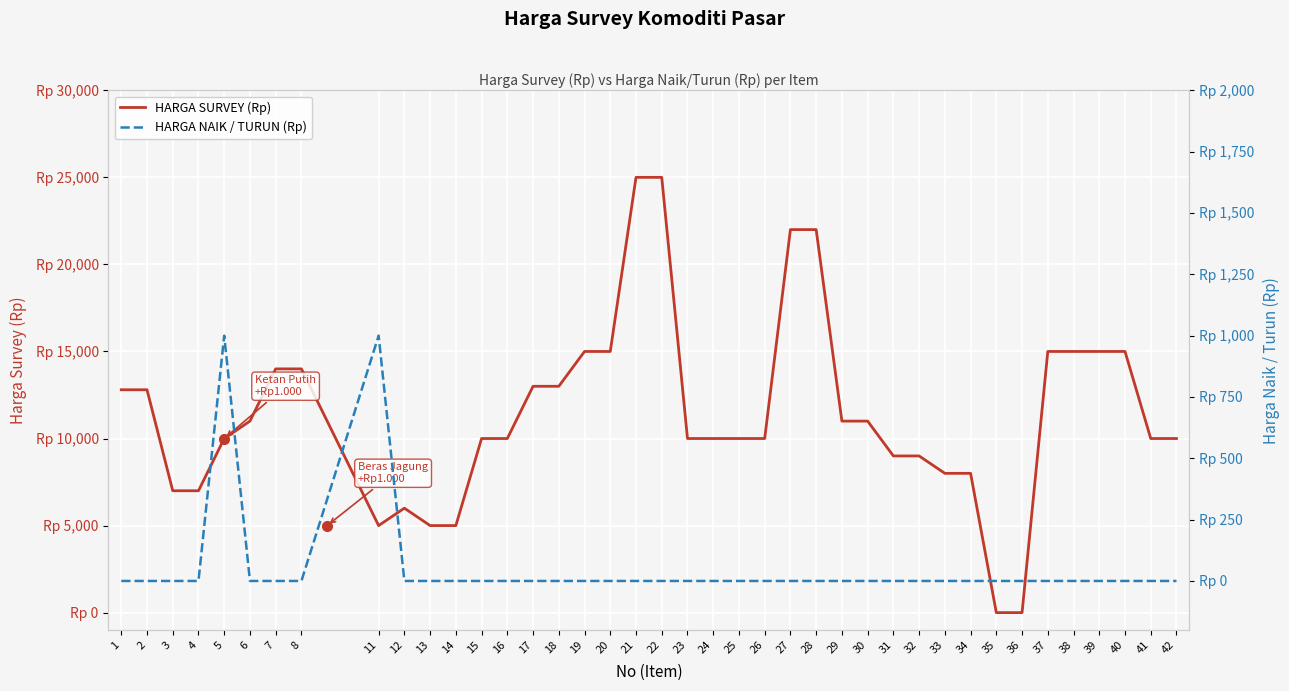

Is it true that HARGA SURVEY (Rp) equals 13875 at 42?

False